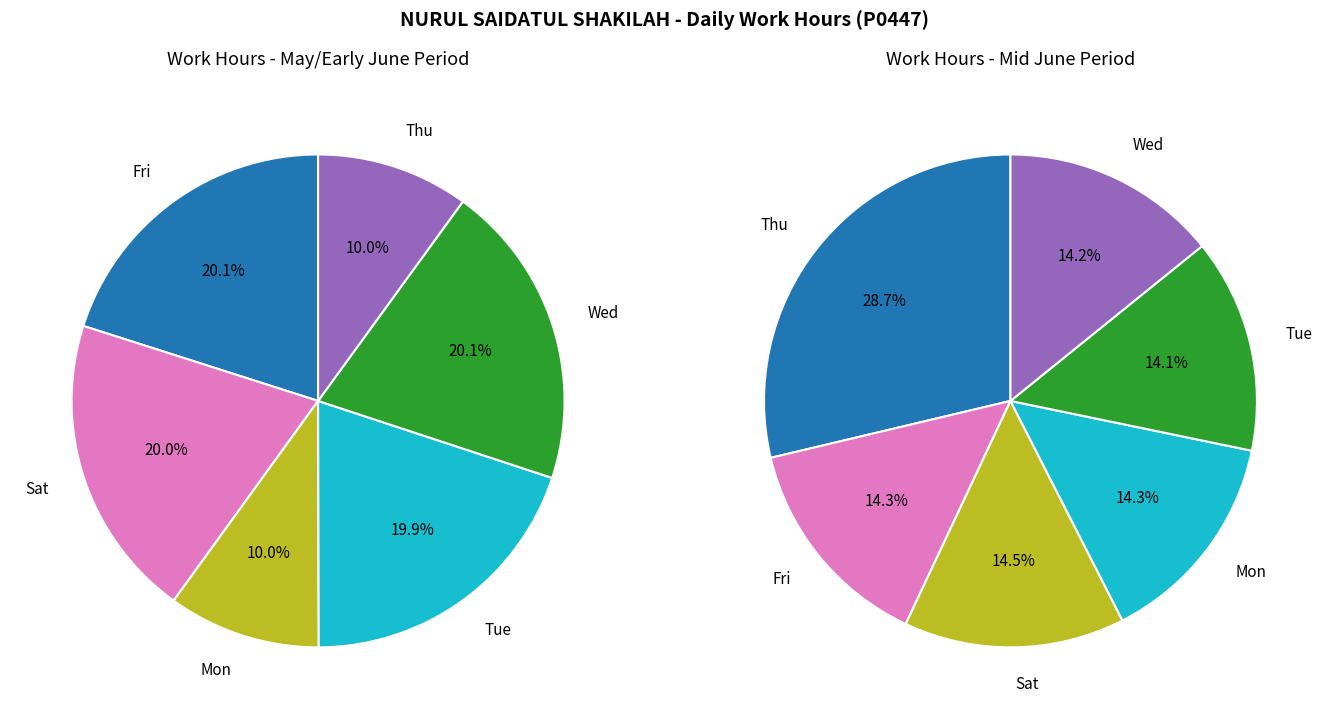

Is there any slice that represents more than half of the pie?

No